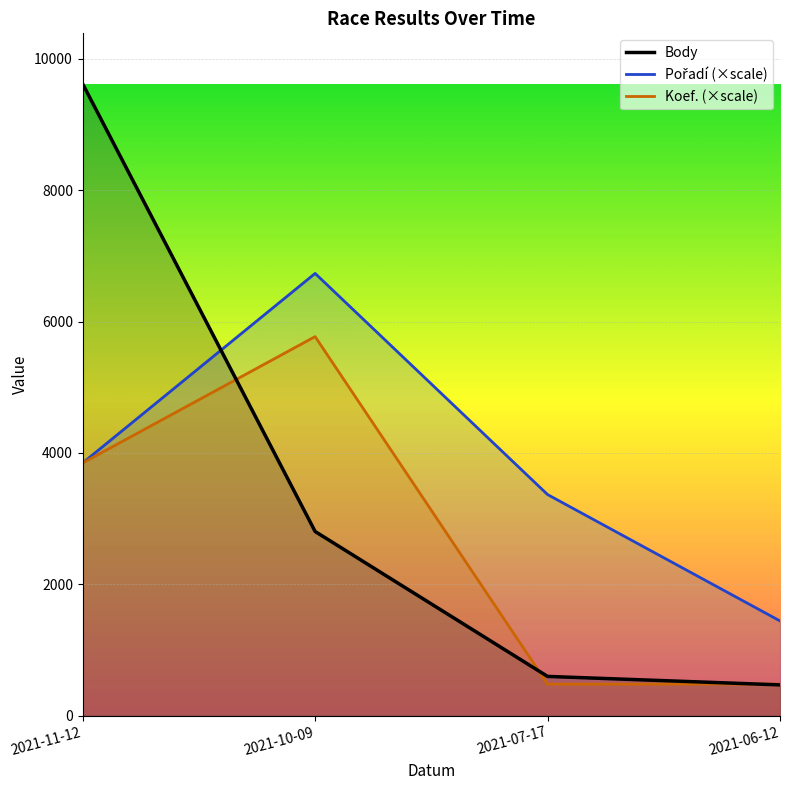

Between 2021-10-09 and 2021-07-17, which is larger?

2021-10-09